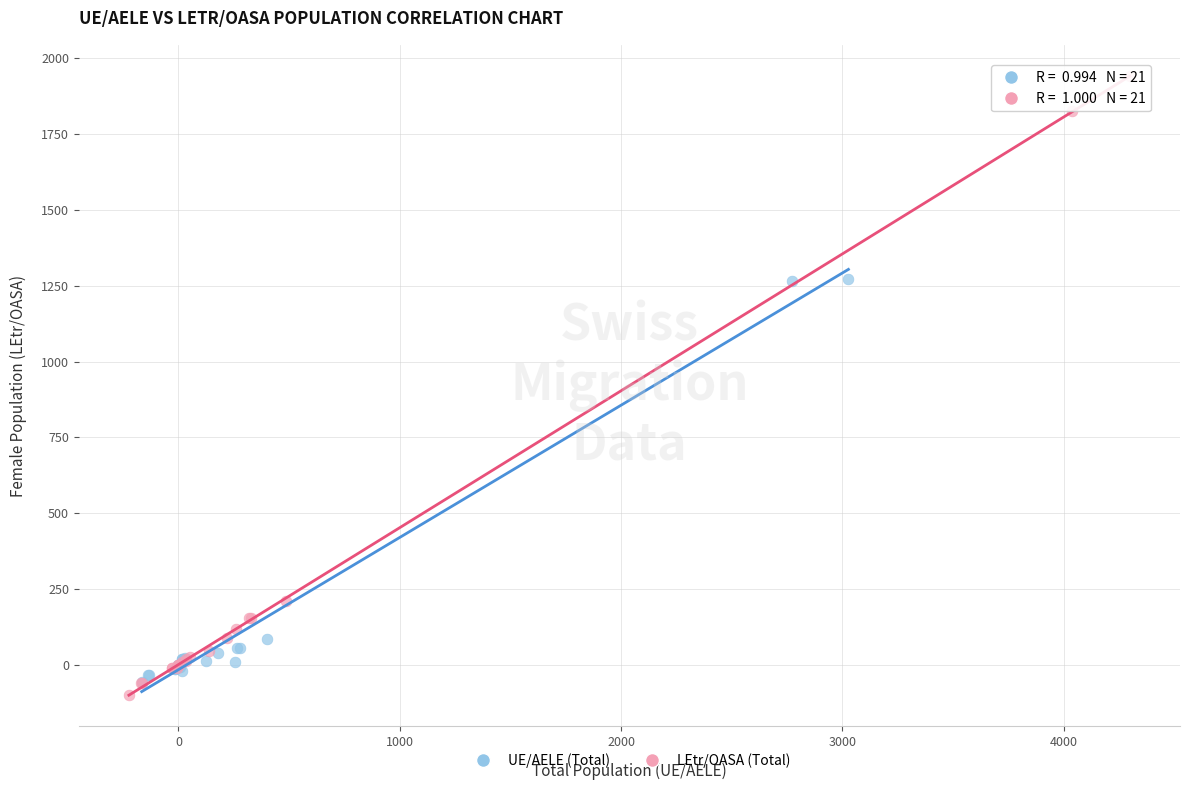

Which series has the largest Y range (max minus min)?

LEtr/OASA (Total)